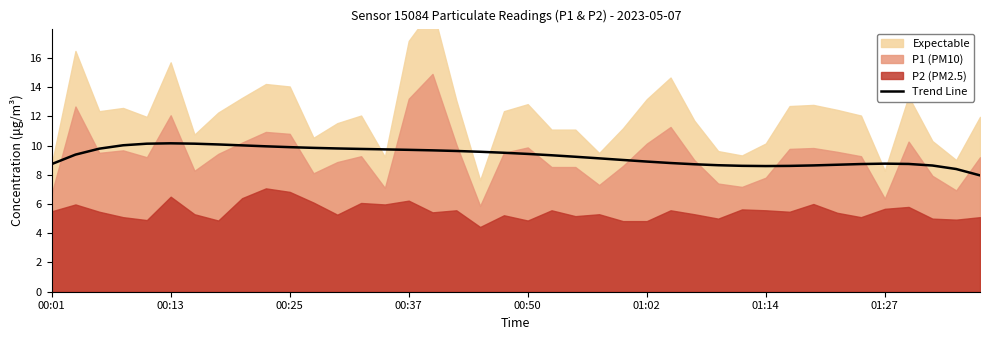

The value of Trend Line at 00:25 is 9.9. True or false?

True